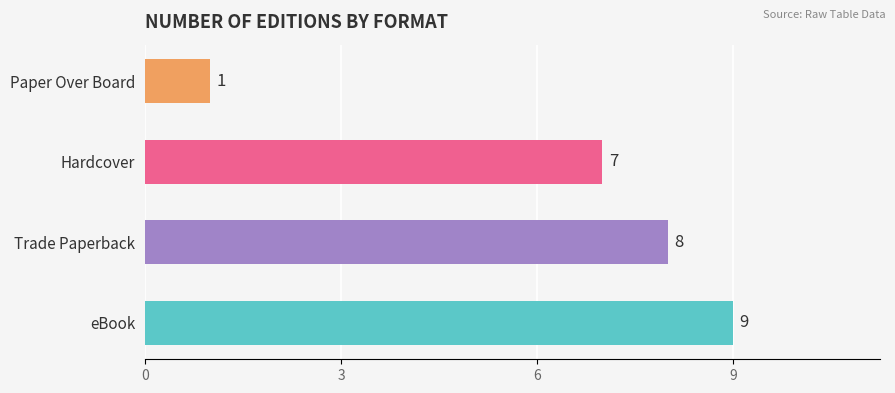

What position from the left is eBook?

1